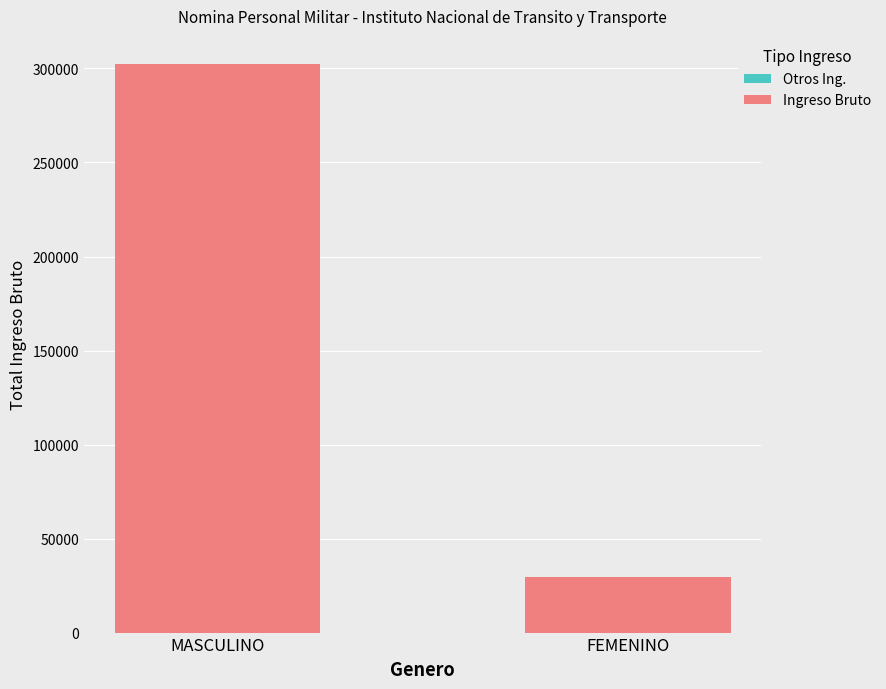

List the labels in order of value, largest first.

MASCULINO, FEMENINO